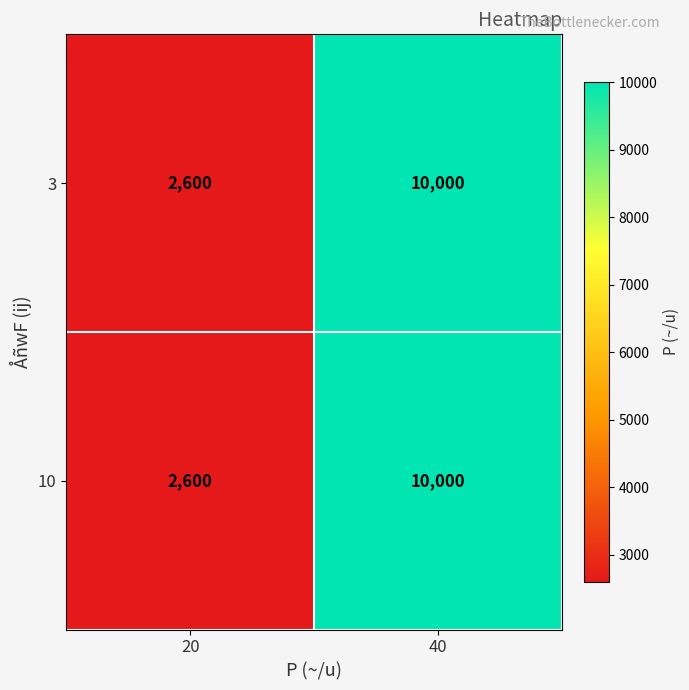

Where is 3 nearest to the value 6300?

20